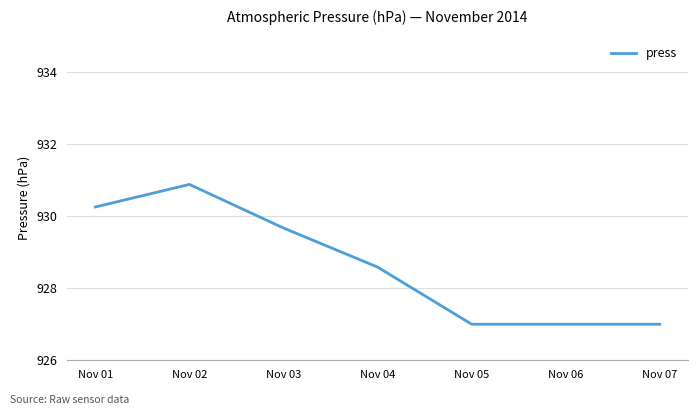

What is the difference between the maximum and minimum values?

3.9